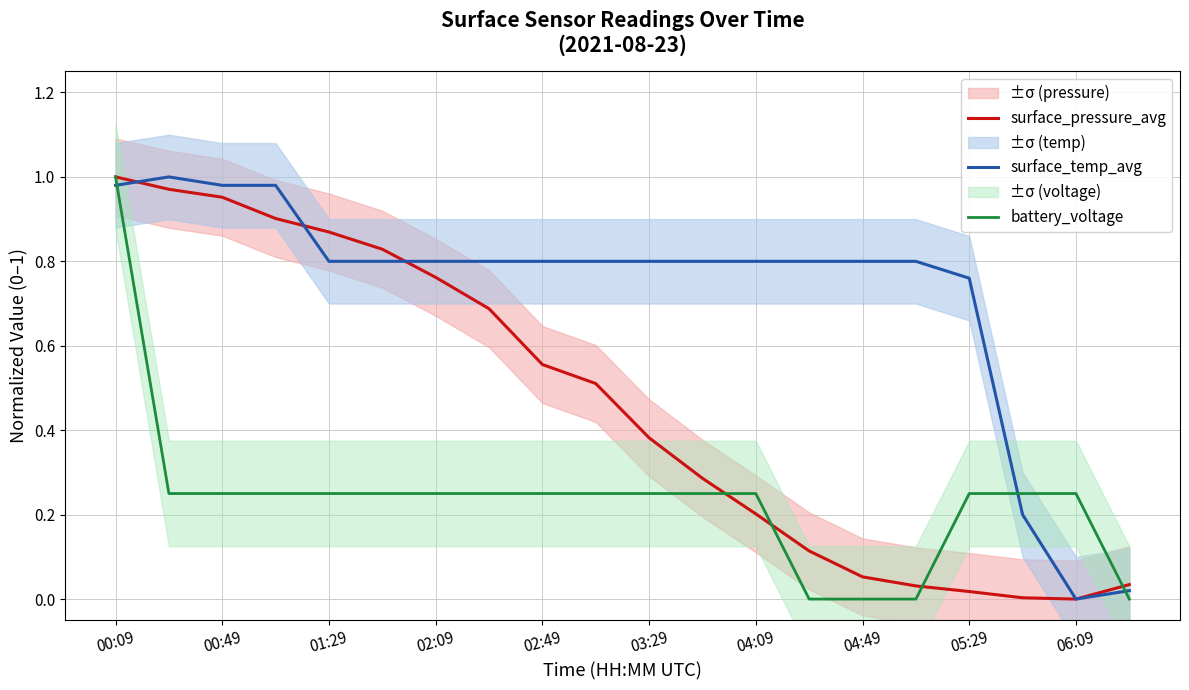

Is the value of surface_temp_avg at 19 greater than the value of surface_pressure_avg at 15?

No